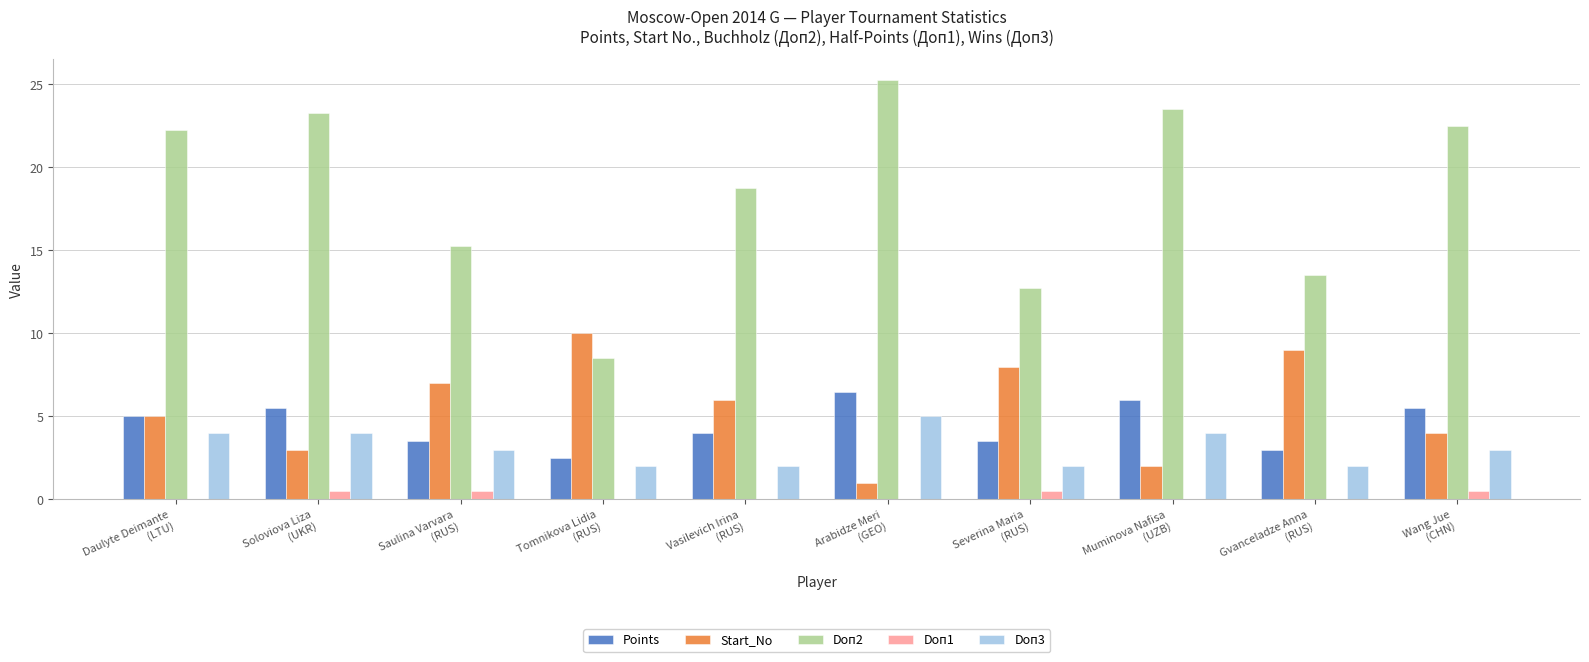

Which series has the largest total across all categories?

Doп2